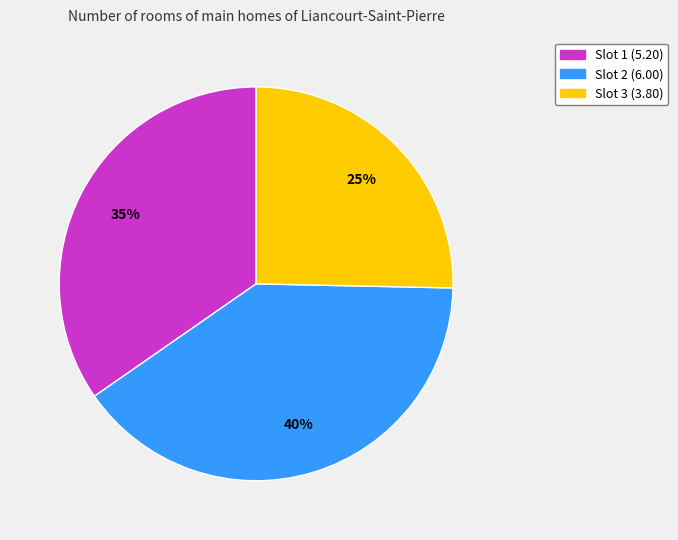

To the nearest percent, what is the difference between the largest and smallest slice percentages?

15%